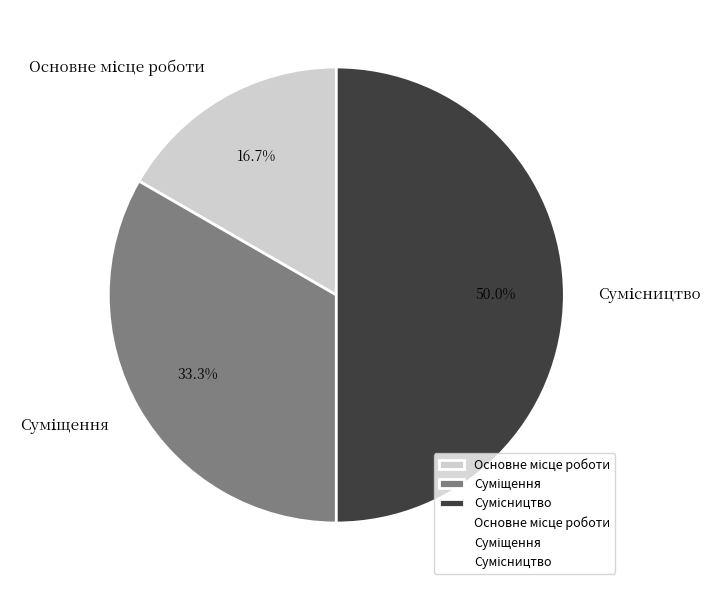

What is the ratio of the value at Суміщення to the value at Сумісництво?

0.7